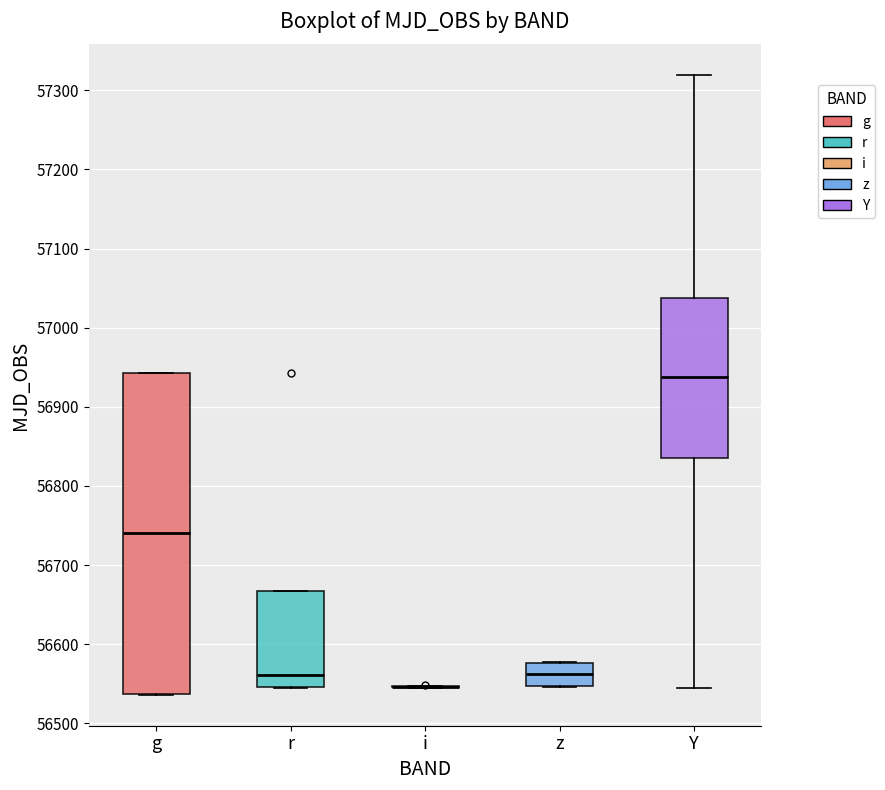

Reading left to right, read every box against the y-axis: the position of its median line, the range the box covers, and the ends of its whiskers. The values are not printed on the chart, so give them approximately, as read against the axis.

g: median 56740, box 56540 to 56940, whiskers 56540 to 56940
r: median 56560, box 56550 to 56670, whiskers 56550 to 56670
i: box collapsed to a line at 56550, whiskers 56550 to 56550
z: median 56560, box 56550 to 56580, whiskers 56550 to 56580
Y: median 56940, box 56840 to 57040, whiskers 56550 to 57320